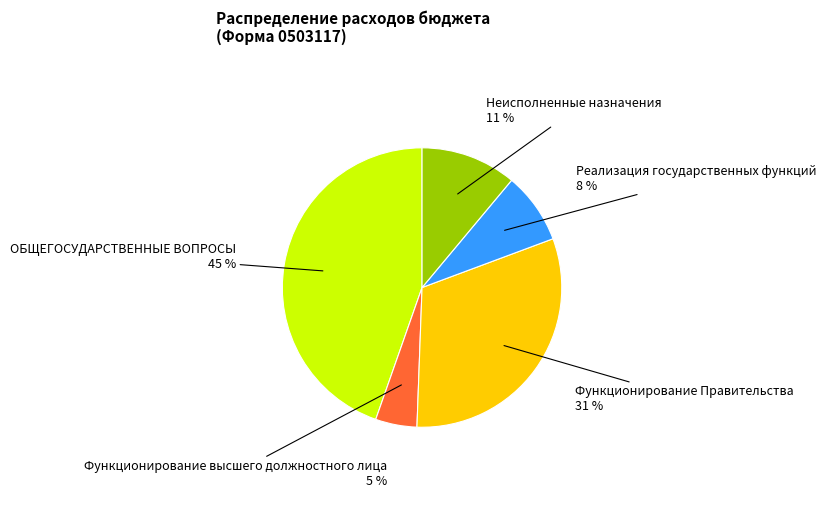

Rank the categories by value from highest to lowest.

ОБЩЕГОСУДАРСТВЕННЫЕ ВОПРОСЫ, Функционирование Правительства, Неисполненные назначения, Реализация государственных функций, Функционирование высшего должностного лица